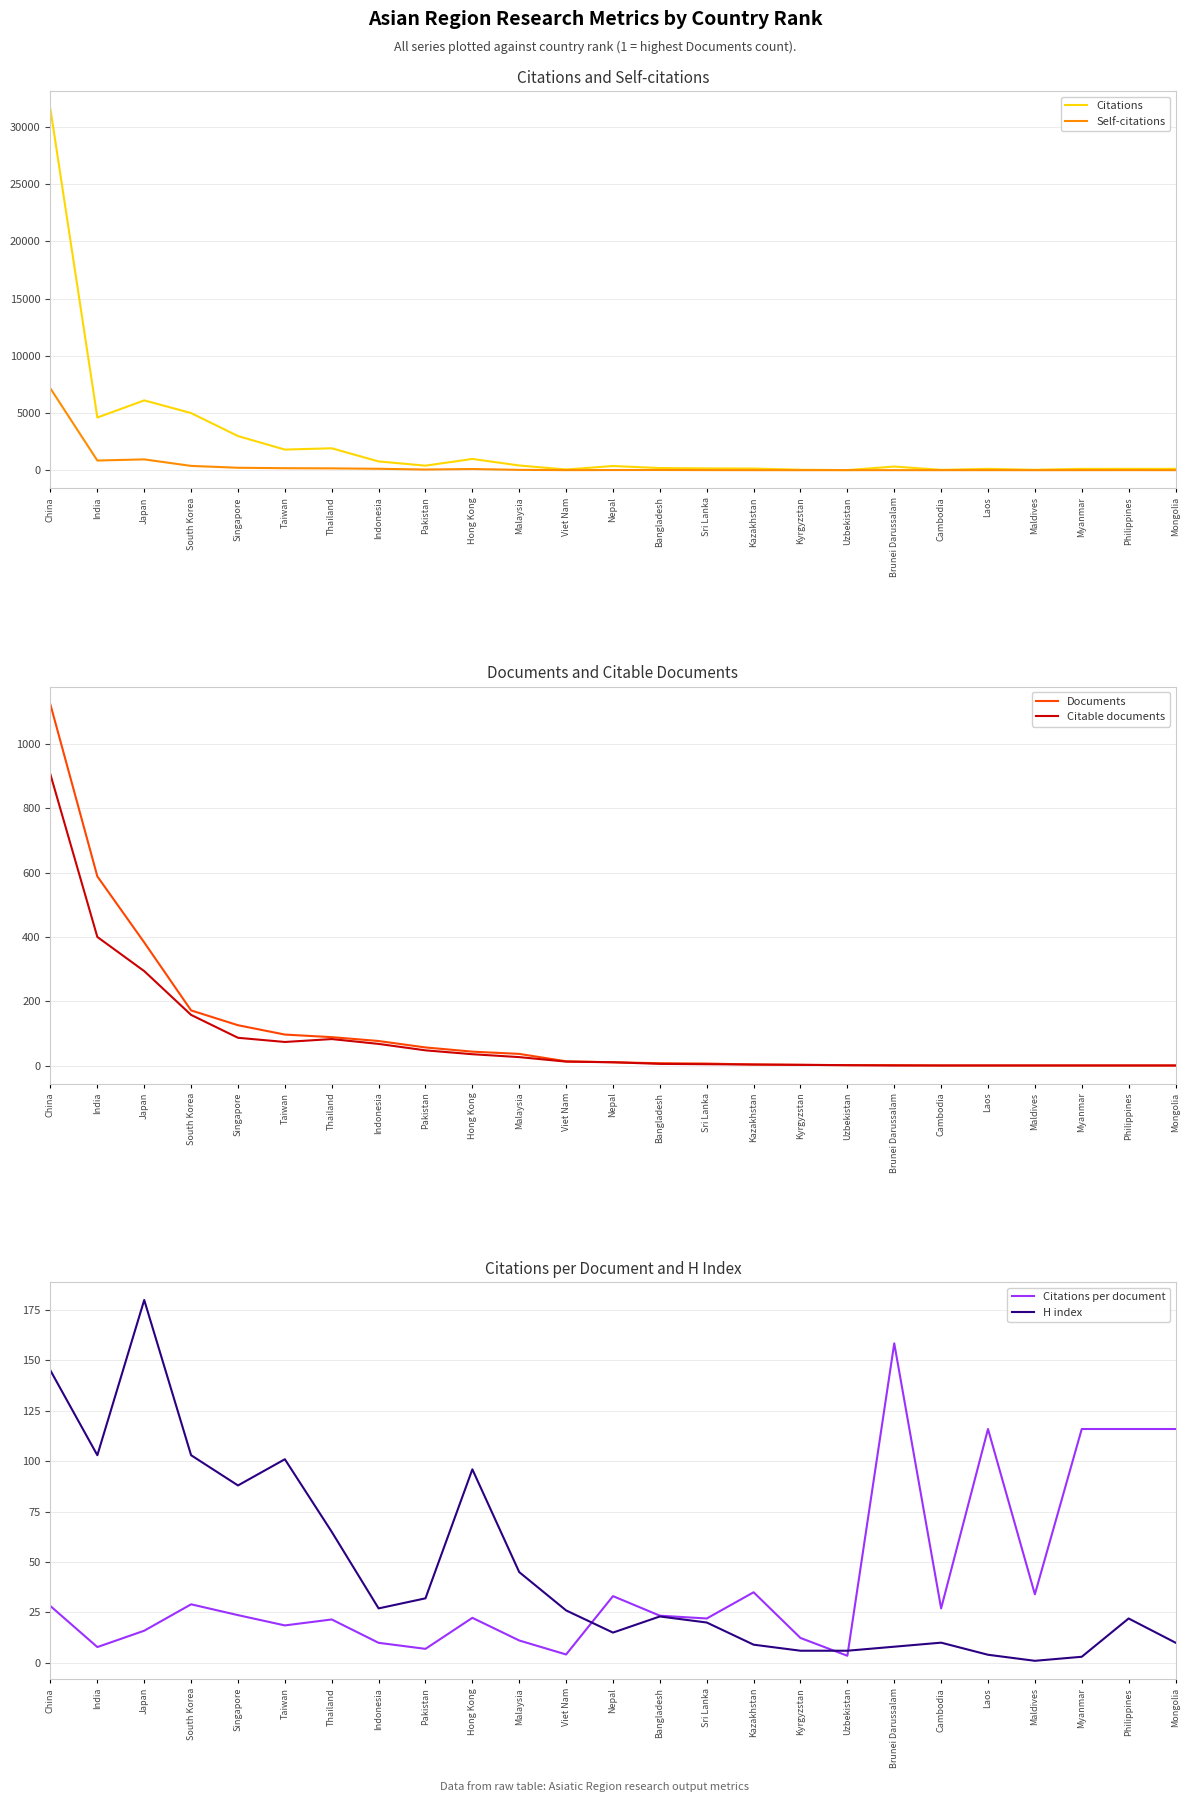

What is the maximum value for Documents?

1121